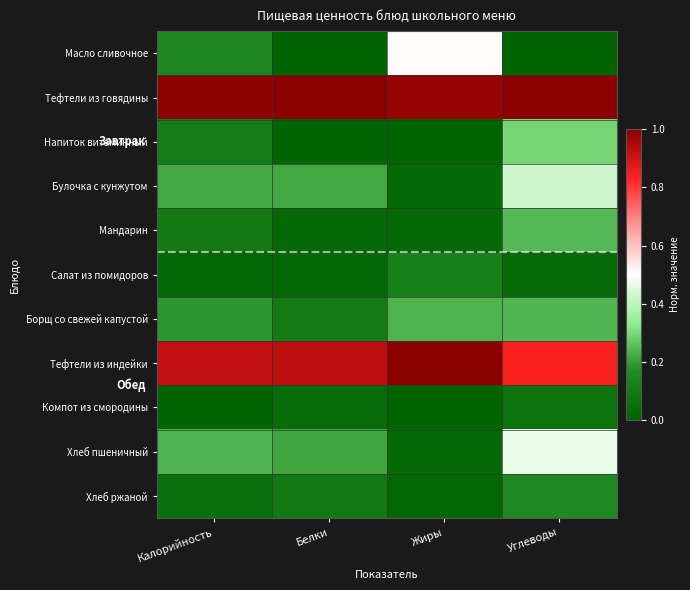

What is the spread (max minus min) of values at Калорийность?

1.0